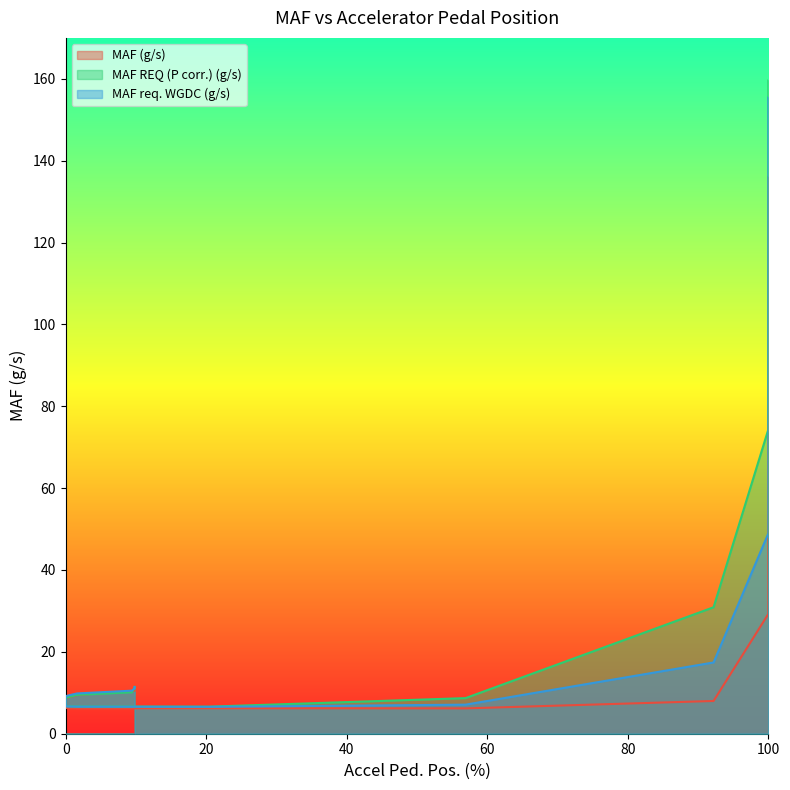

What are all the series names shown in the legend?

MAF (g/s), MAF REQ (P corr.) (g/s), MAF req. WGDC (g/s)